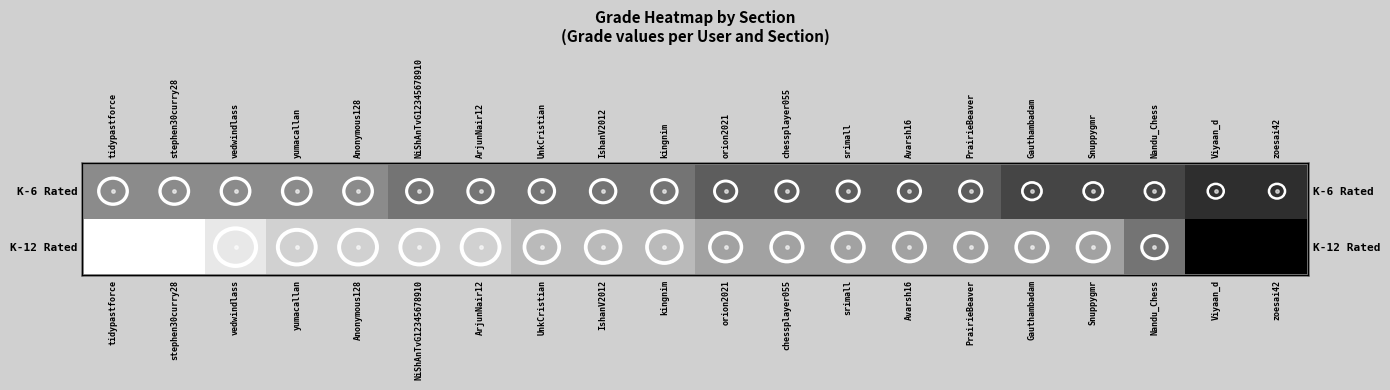

How many data points does each series have?

20